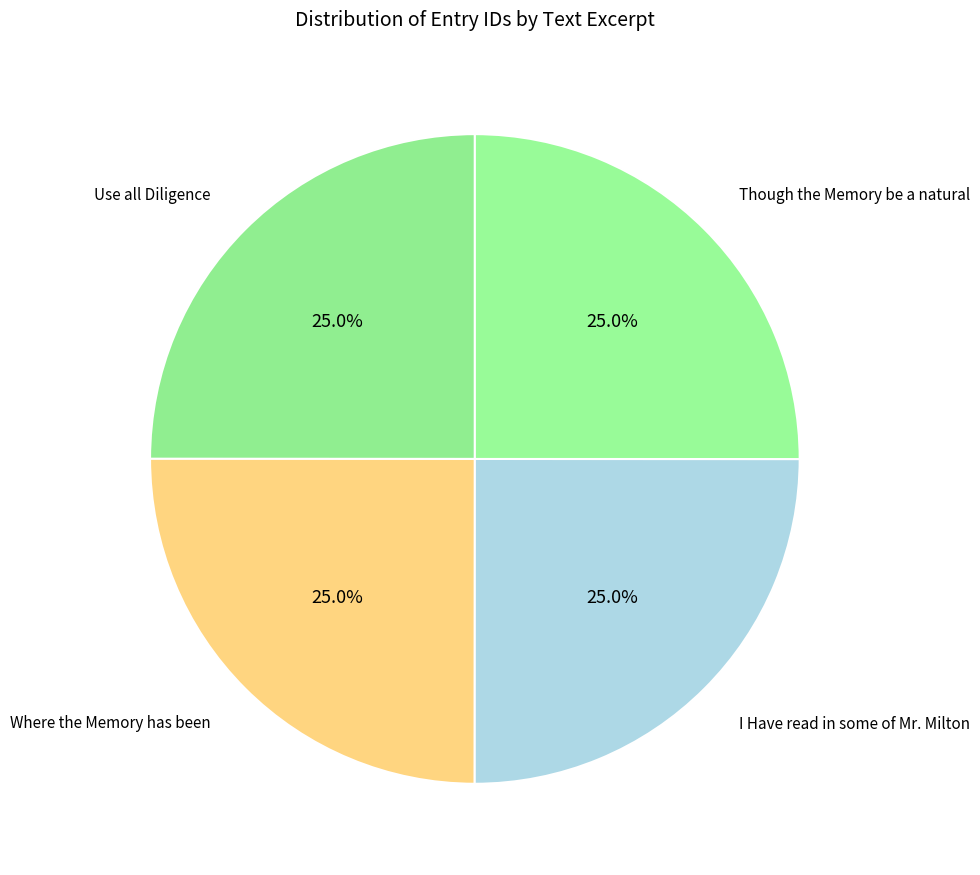

Which category has the biggest portion of the pie?

Though the Memory be a natural